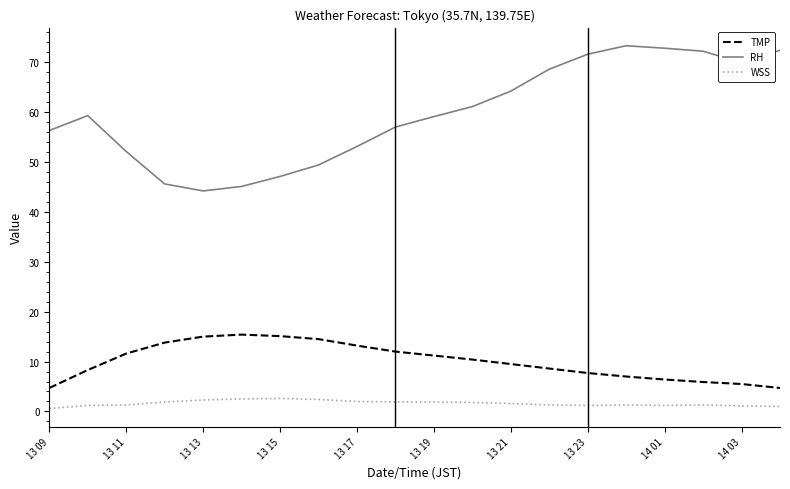

At how many categories does at least one series exceed 10?

20